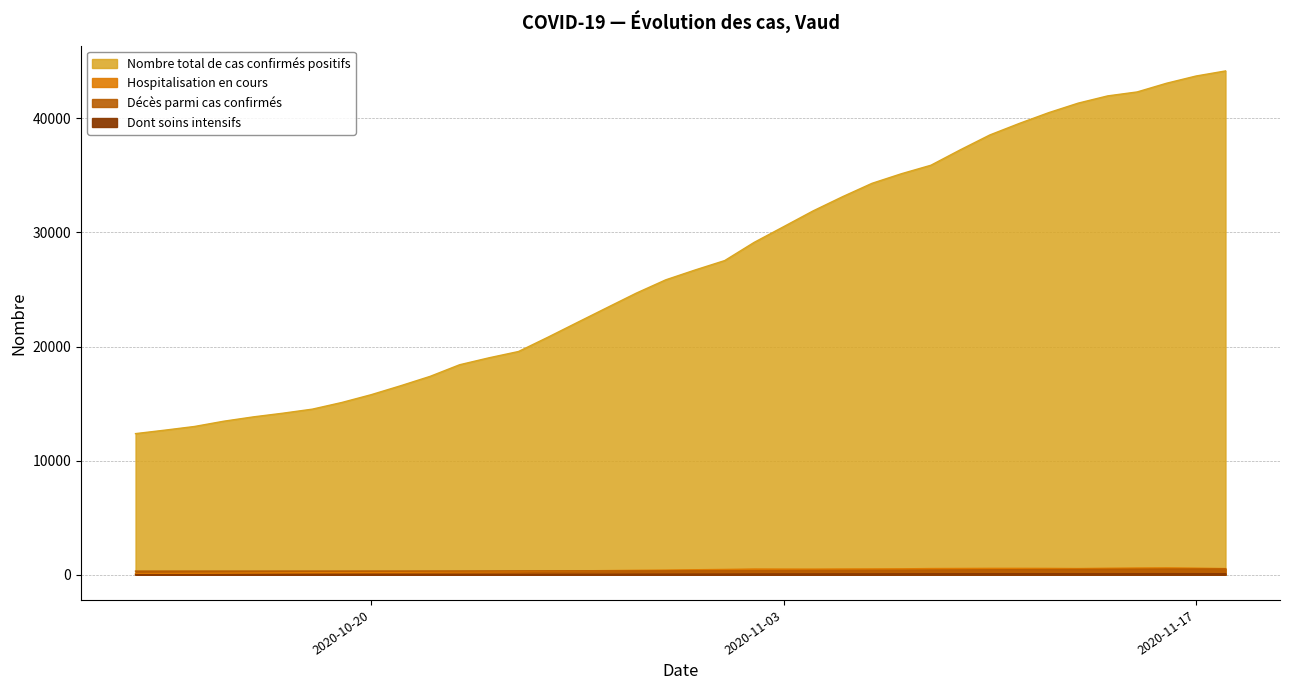

True or false: Dont soins intensifs has more than 1 points higher than both neighbors.

True